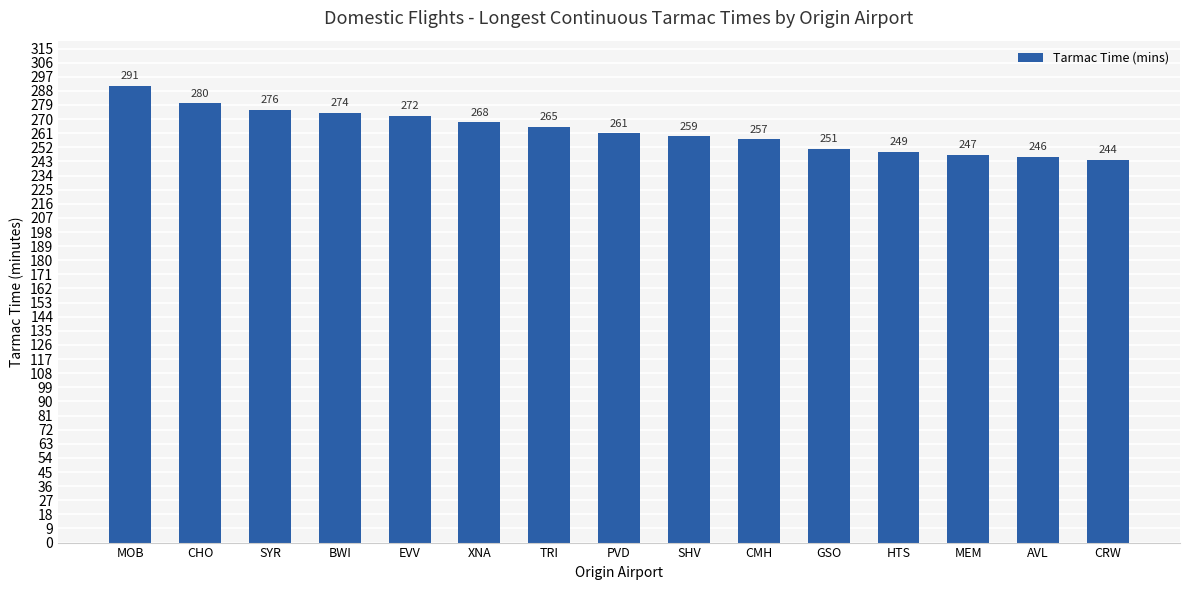

At which category does the chart reach its minimum across all series?

CRW